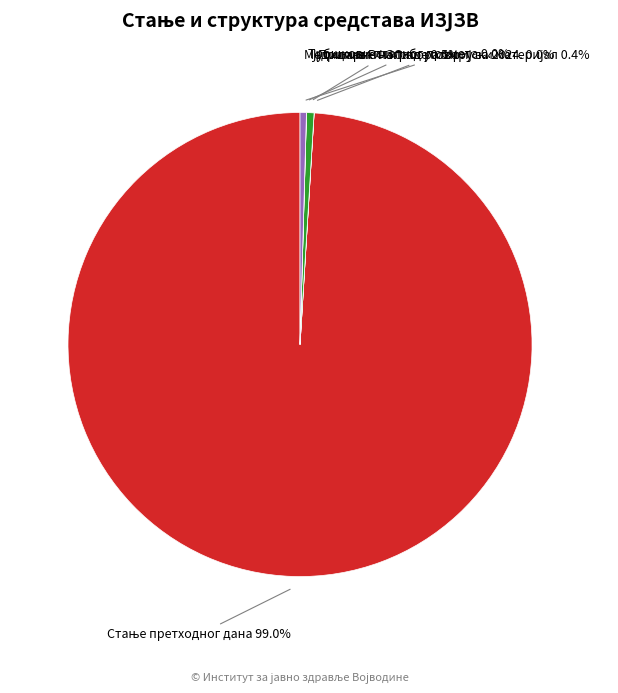

Does any single category account for the majority?

Yes